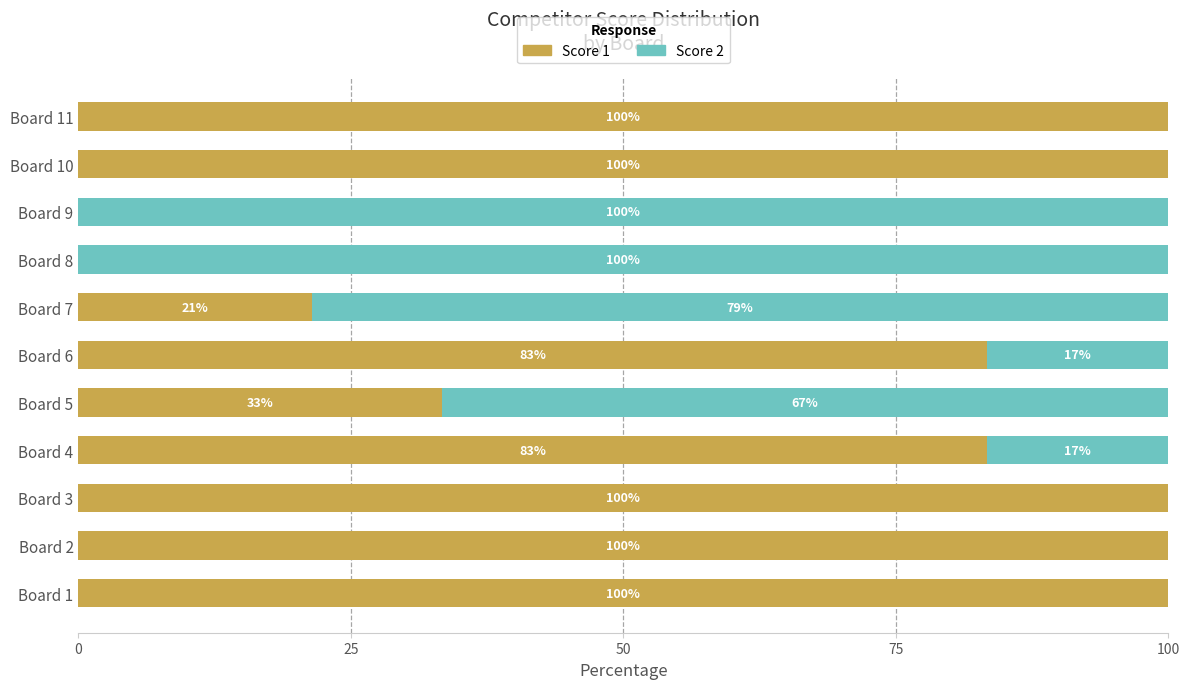

What is the total value across all series at Board 1?

100.0